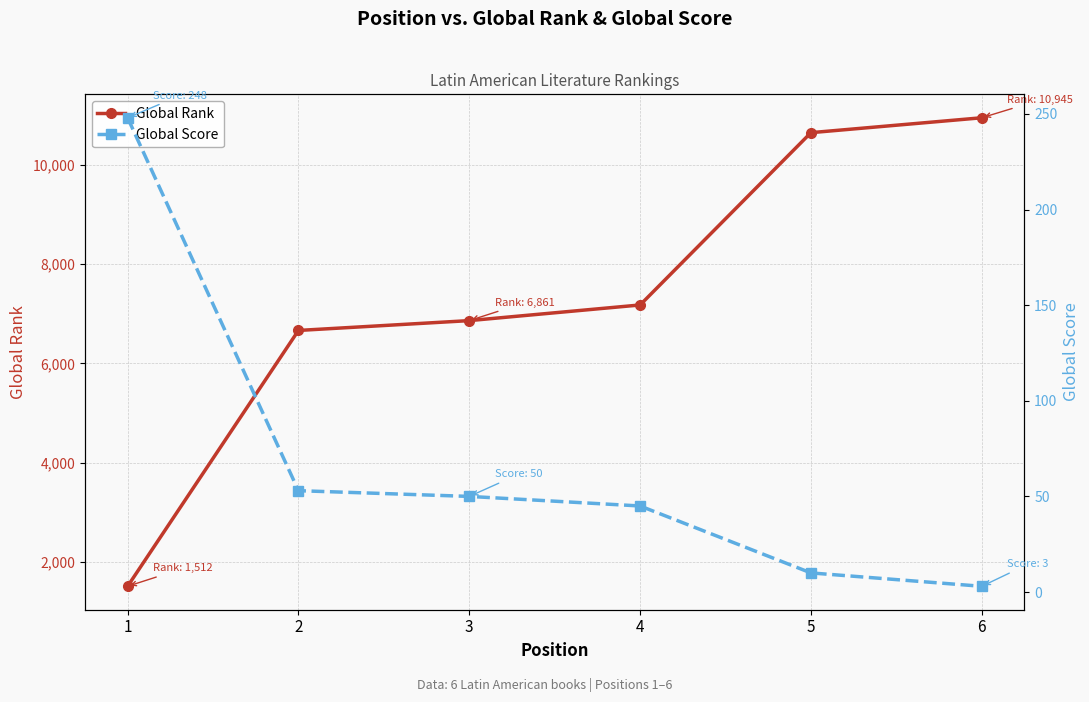

True or false: Global Score and Global Rank cross at least once.

False